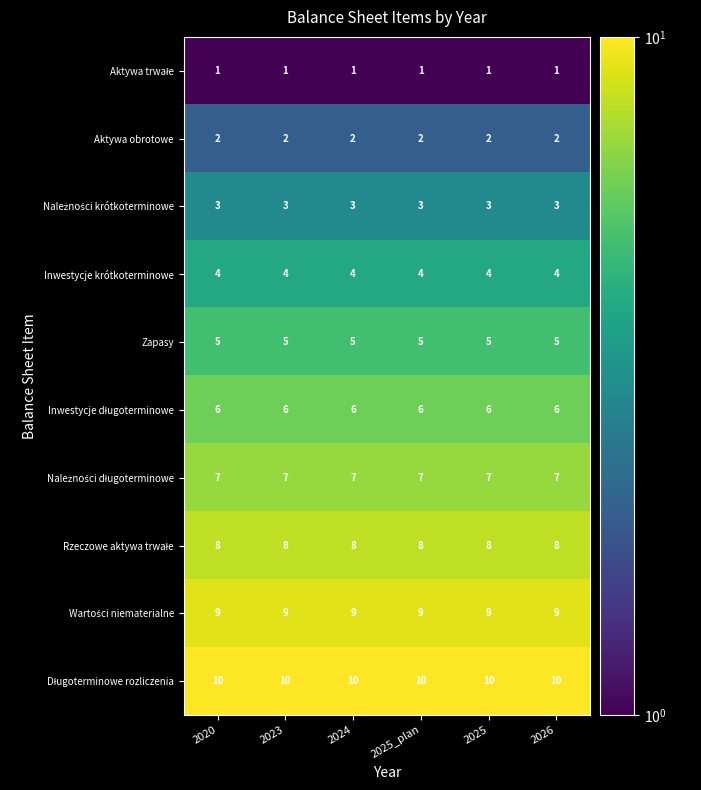

At how many categories does at least one series exceed 6?

6